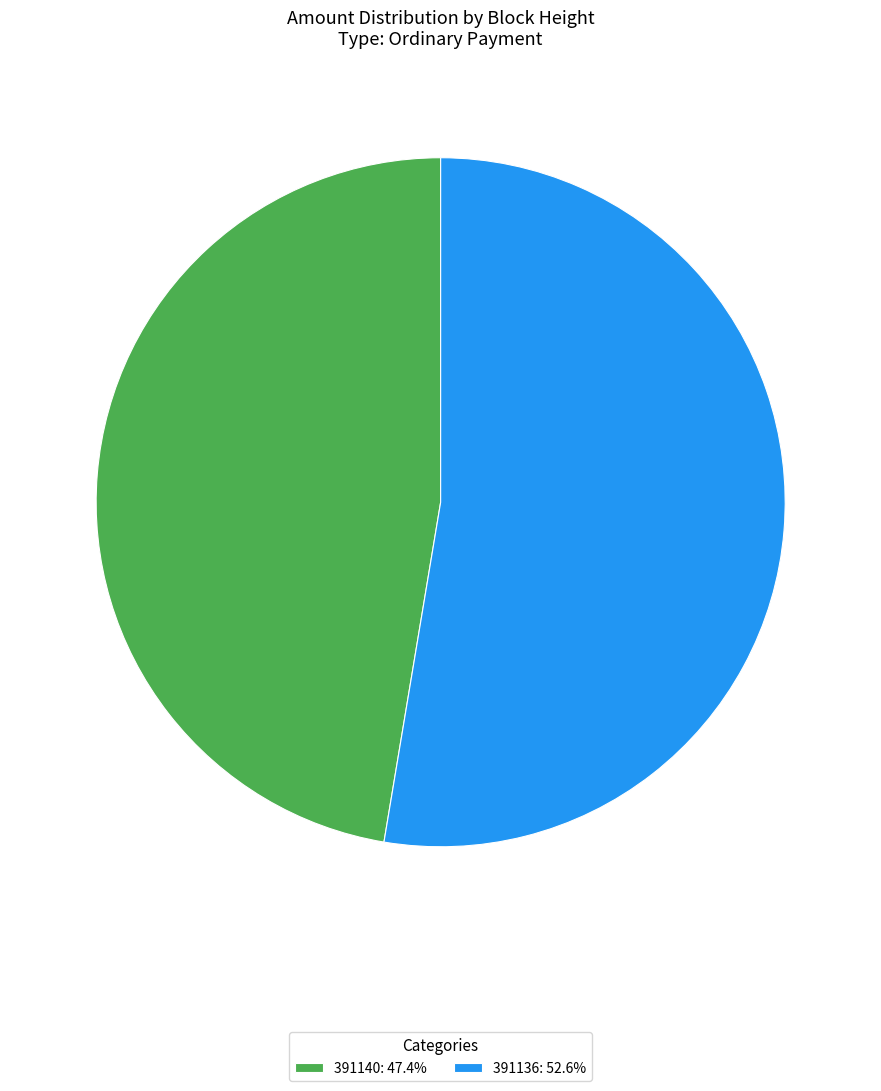

What is the majority slice?

391136